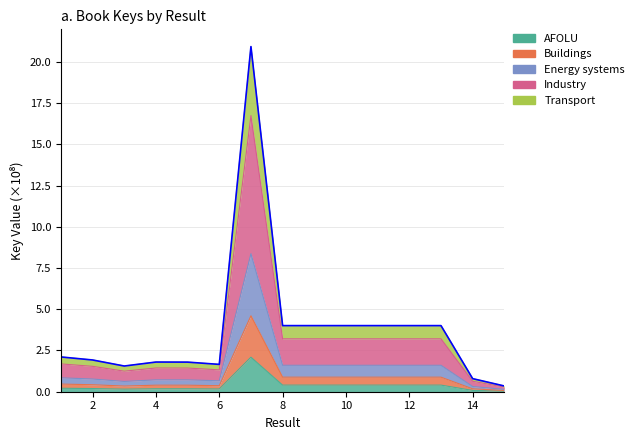

How many lines are shown in the chart?

1